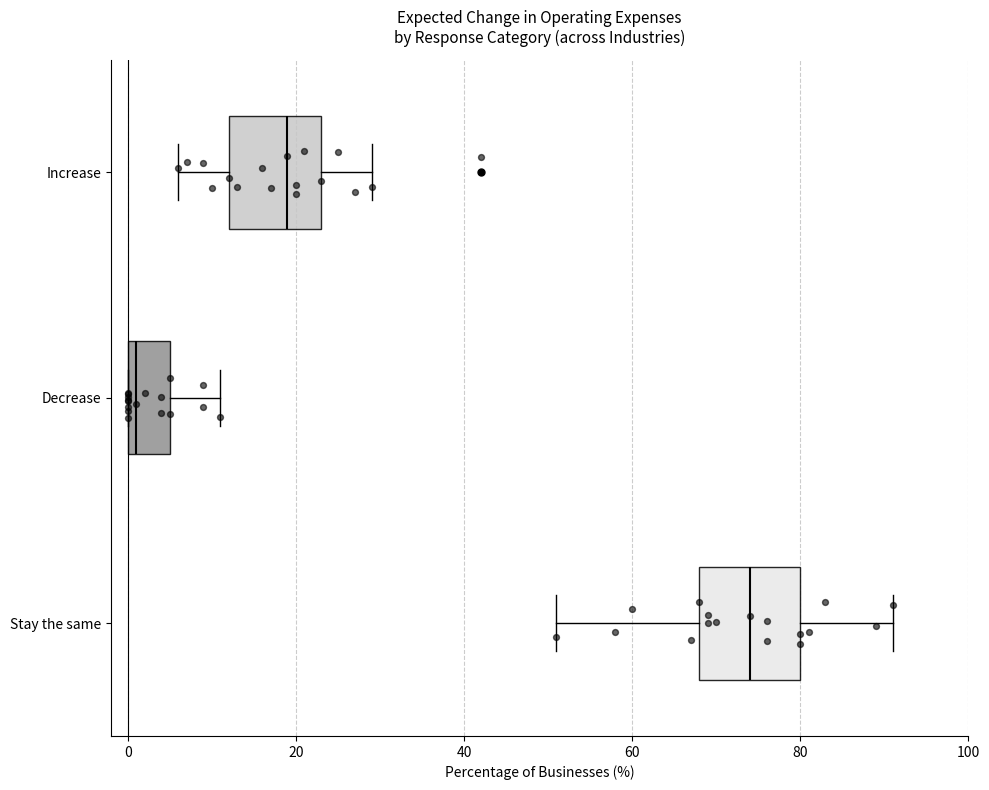

Reading bottom to top, transcribe this box plot: for each box, give where its median line is, the range the box spans, and where its two whiskers end, as read against the x-axis. The values are not printed on the chart, so give them approximately, as read against the axis.

Stay the same: median 74, box 68 to 80, whiskers 52 to 92
Decrease: median 2, box 0 to 6, whiskers 0 to 12
Increase: median 20, box 12 to 24, whiskers 6 to 30